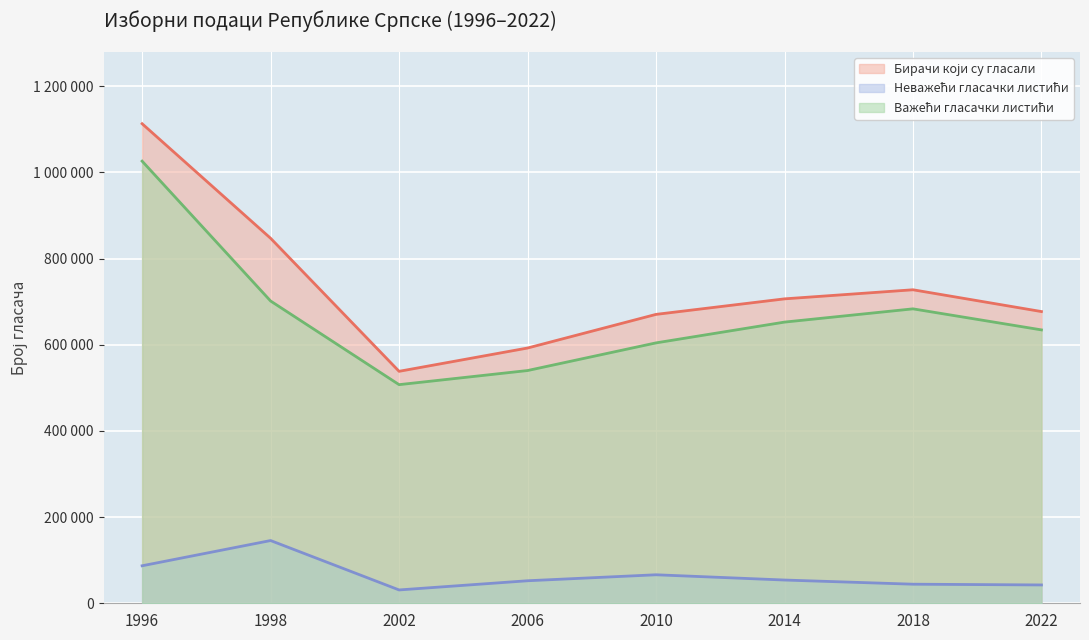

Which series changed the most between 2010 and 2022?

Важећи гласачки листићи